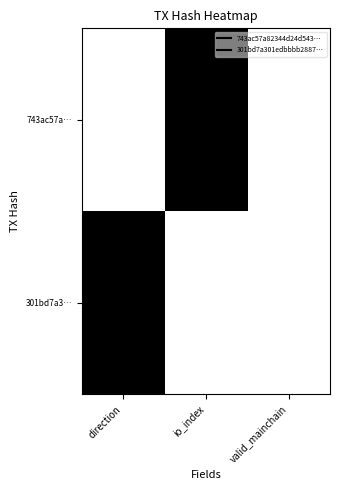

At which category is the sum across all series the highest?

direction